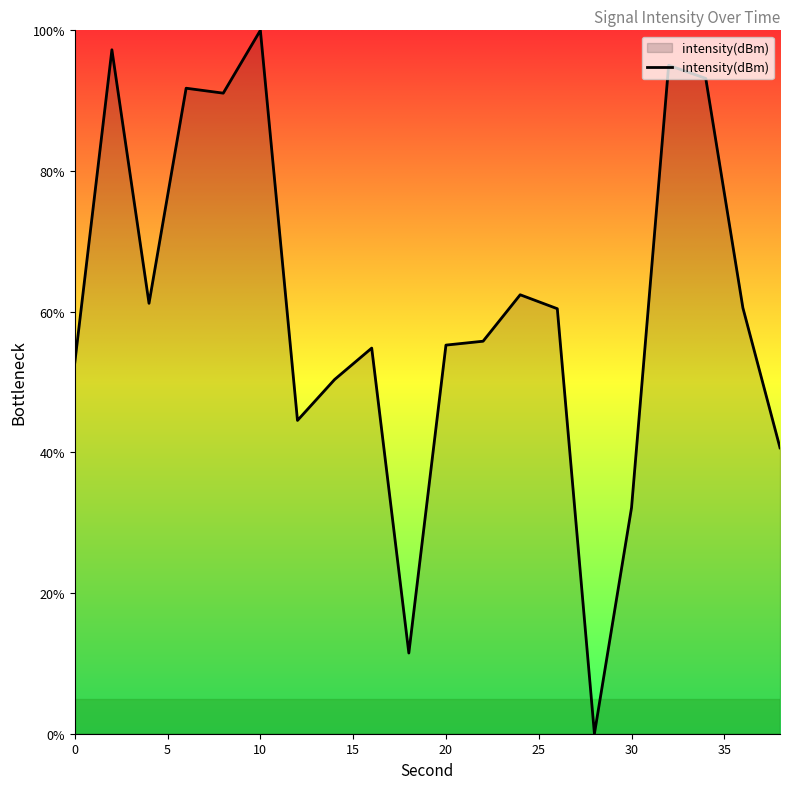

How many positive values are there?

19